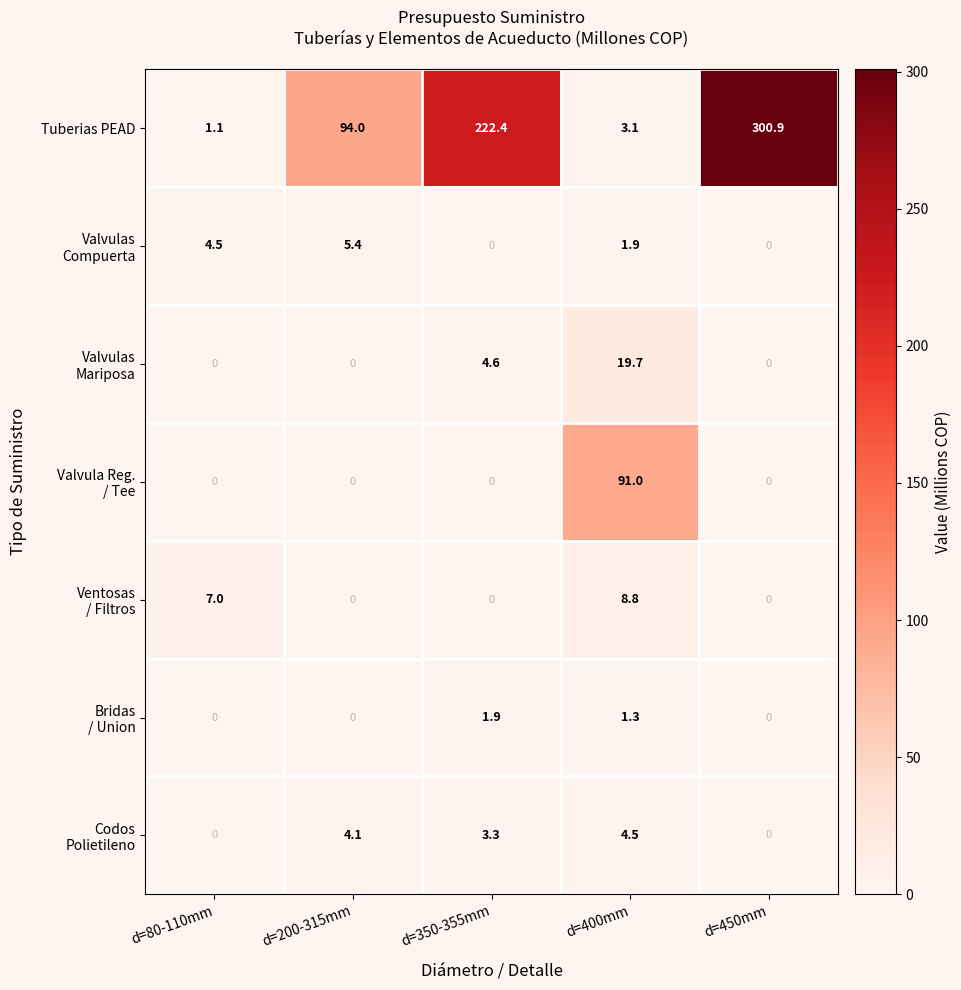

What is the spread (max minus min) of values at d=400mm?

89.7